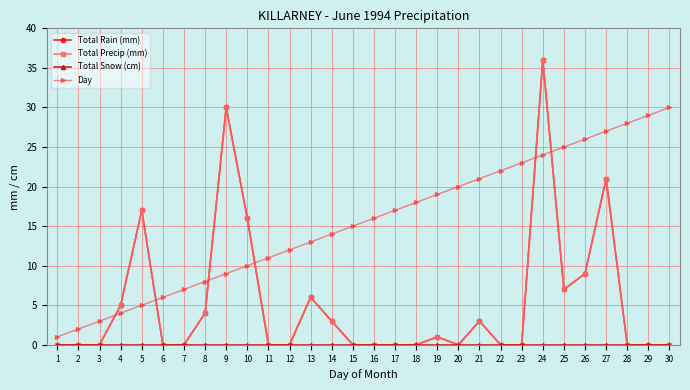

What is the spread (max minus min) of values at 7?

7